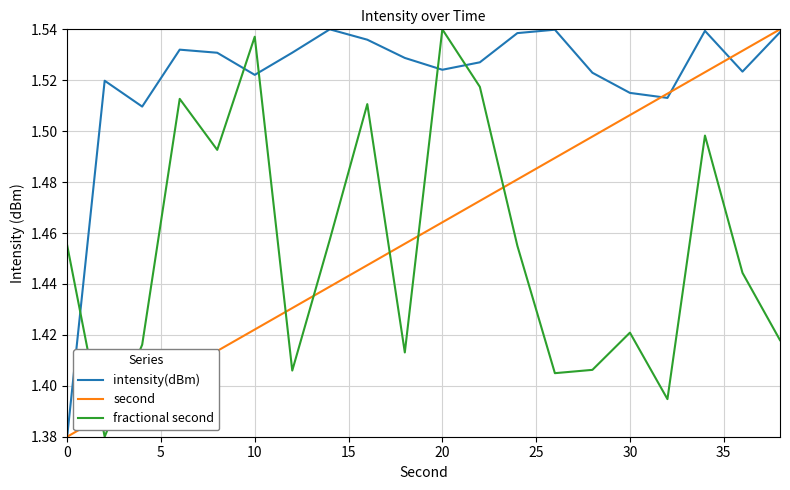

After their last crossing, which series has the higher values: second or intensity(dBm)?

second